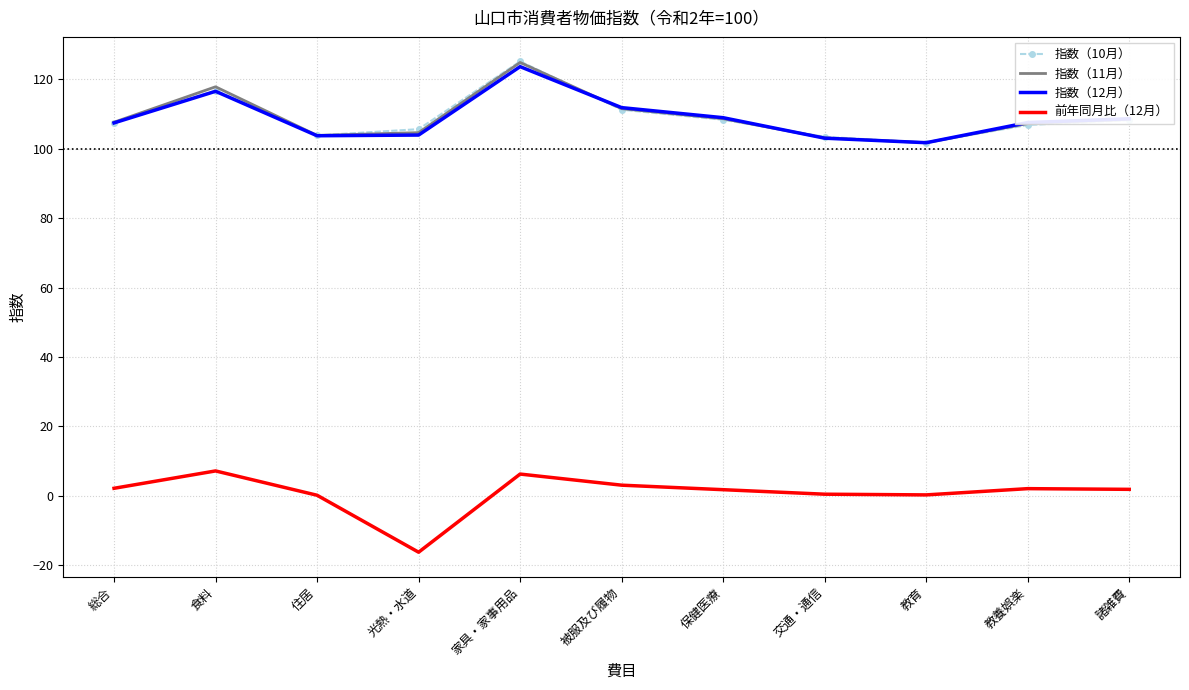

What are all the series names shown in the legend?

指数（10月）, 指数（11月）, 指数（12月）, 前年同月比（12月）